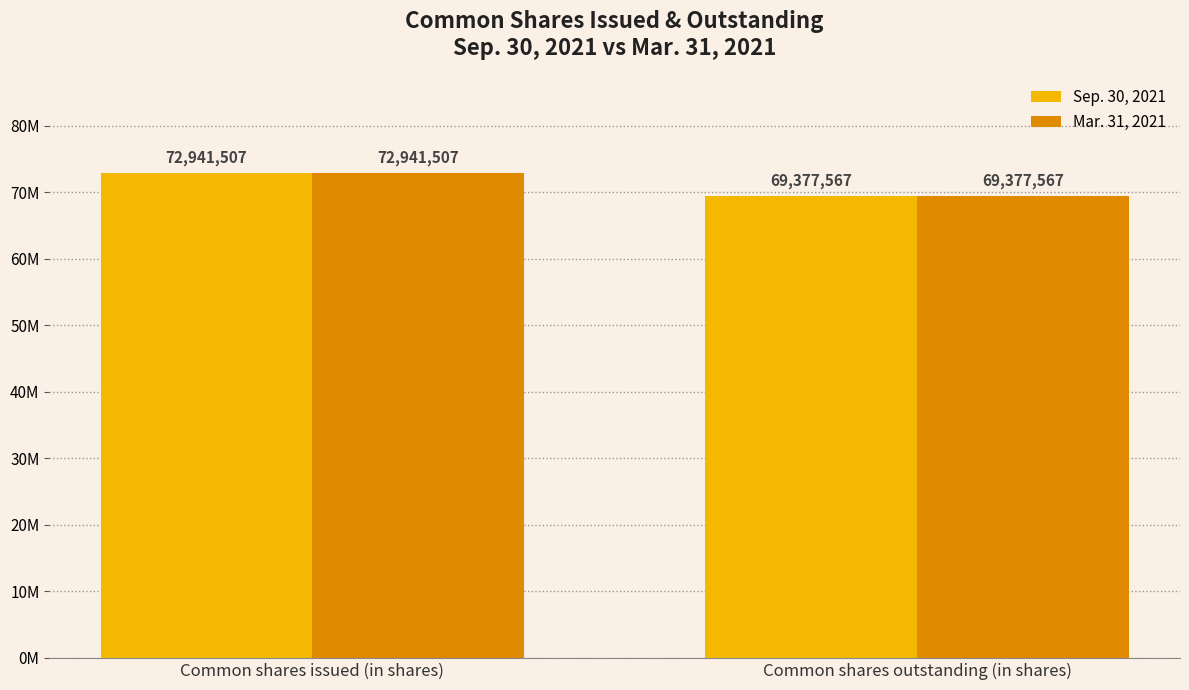

At how many categories does at least one series exceed 71856220?

1